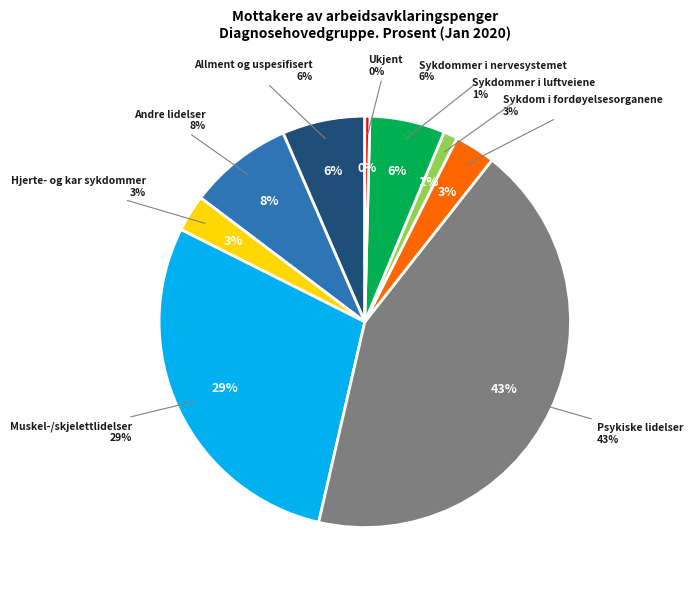

What percentage is NOT represented by Sykdommer i nervesystemet?

94.1%